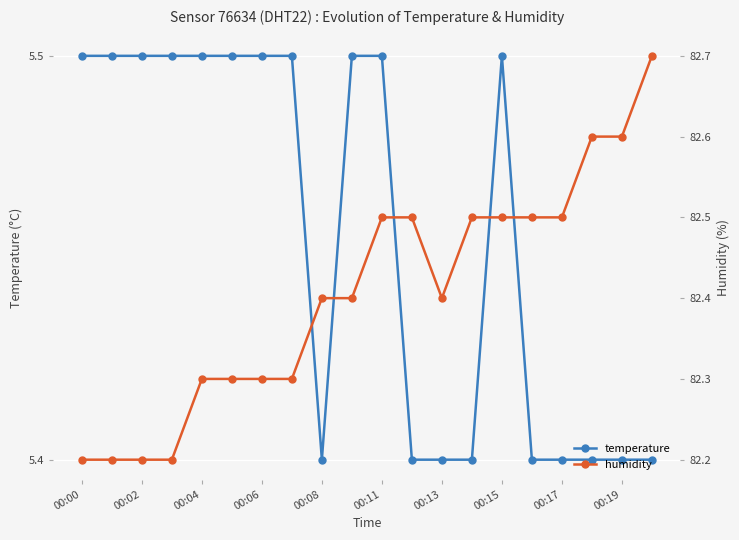

The temperature series shows 8.9 at 00:11. True or false?

False